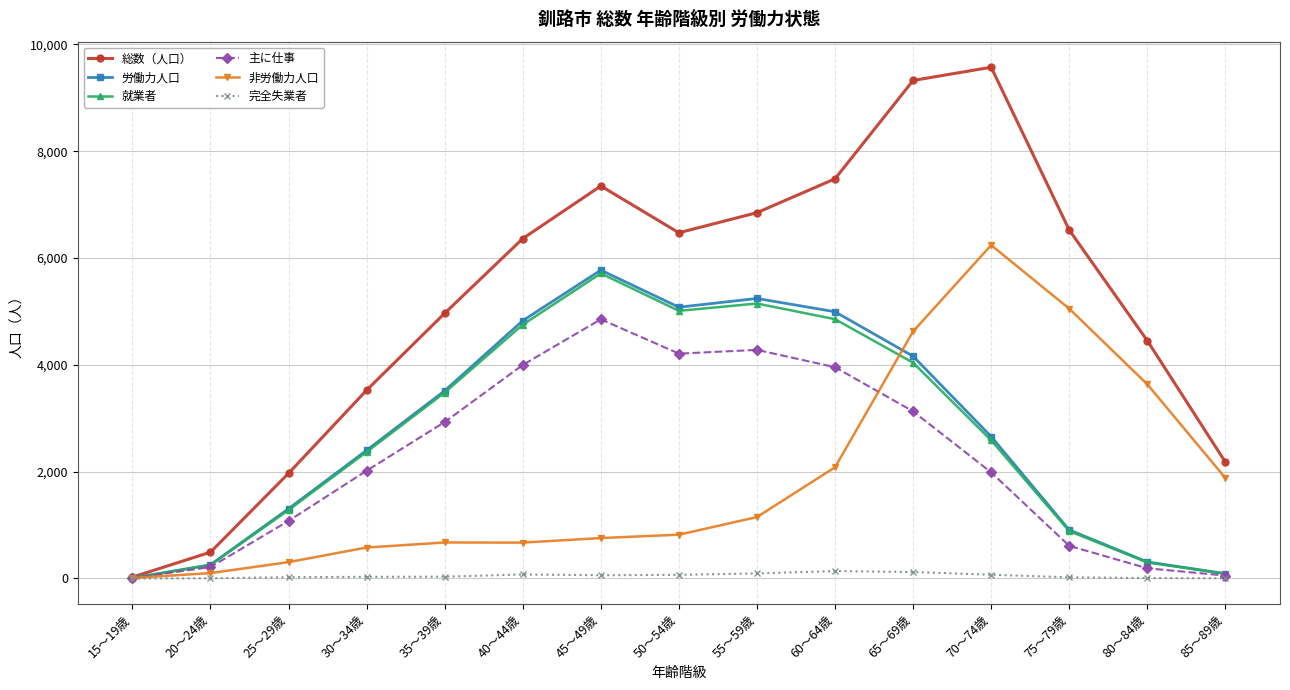

Which series changed the most between 45～49歳 and 70～74歳?

非労働力人口